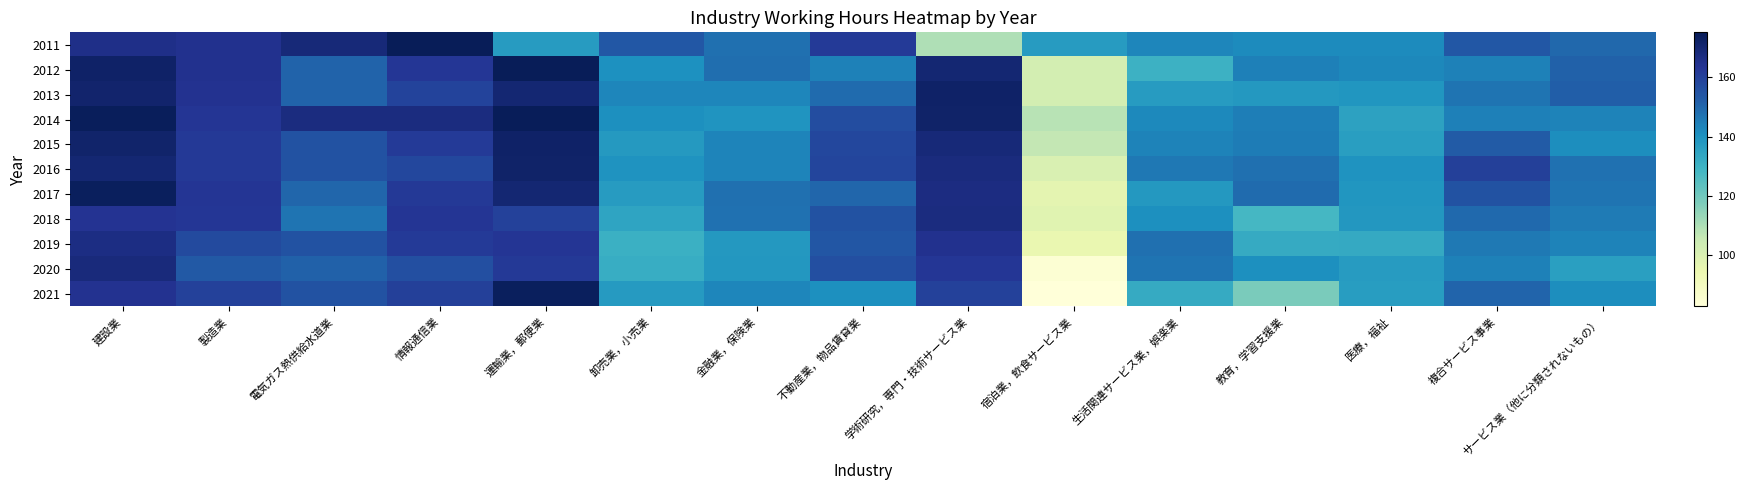

Reading right to left, transcribe all the data shown in this chart.

2011: サービス業（他に分類されないもの）=149.8	複合サービス事業=153.8	医療，福祉=141.7	教育，学習支援業=141.7	生活関連サービス業，娯楽業=142.7	宿泊業，飲食サービス業=136.9	学術研究，専門・技術サービス業=109.5	不動産業，物品賃貸業=161.8	金融業，保険業=148.1	卸売業，小売業=153.7	運輸業，郵便業=137.2	情報通信業=175.0	電気ガス熱供給水道業=169.0	製造業=164.4	建設業=165.5
2012: サービス業（他に分類されないもの）=151.1	複合サービス事業=143.9	医療，福祉=142.6	教育，学習支援業=144.3	生活関連サービス業，娯楽業=130.1	宿泊業，飲食サービス業=101.9	学術研究，専門・技術サービス業=169.9	不動産業，物品賃貸業=143.9	金融業，保険業=148.3	卸売業，小売業=140.3	運輸業，郵便業=175.2	情報通信業=162.8	電気ガス熱供給水道業=150.8	製造業=164.6	建設業=172.2
2013: サービス業（他に分類されないもの）=152.0	複合サービス事業=147.0	医療，福祉=139.0	教育，学習支援業=138.0	生活関連サービス業，娯楽業=137.0	宿泊業，飲食サービス業=102.0	学術研究，専門・技術サービス業=172.0	不動産業，物品賃貸業=149.0	金融業，保険業=143.0	卸売業，小売業=143.0	運輸業，郵便業=170.0	情報通信業=159.0	電気ガス熱供給水道業=150.8	製造業=164.0	建設業=171.0
2014: サービス業（他に分類されないもの）=143.5	複合サービス事業=144.3	医療，福祉=135.1	教育，学習支援業=144.7	生活関連サービス業，娯楽業=142.3	宿泊業，飲食サービス業=108.3	学術研究，専門・技術サービス業=171.6	不動産業，物品賃貸業=156.6	金融業，保険業=139.1	卸売業，小売業=140.6	運輸業，郵便業=174.8	情報通信業=167.4	電気ガス熱供給水道業=167.4	製造業=163.2	建設業=174.2
2015: サービス業（他に分類されないもの）=141.1	複合サービス事業=152.7	医療，福祉=136.3	教育，学習支援業=145.0	生活関連サービス業，娯楽業=143.7	宿泊業，飲食サービス業=106.3	学術研究，専門・技術サービス業=169.0	不動産業，物品賃貸業=158.1	金融業，保険業=143.4	卸売業，小売業=137.7	運輸業，郵便業=172.0	情報通信業=161.6	電気ガス熱供給水道業=155.3	製造業=161.9	建設業=171.5
2016: サービス業（他に分類されないもの）=147.4	複合サービス事業=160.3	医療，福祉=139.6	教育，学習支援業=147.8	生活関連サービス業，娯楽業=146.0	宿泊業，飲食サービス業=100.1	学術研究，専門・技術サービス業=167.7	不動産業，物品賃貸業=158.6	金融業，保険業=143.3	卸売業，小売業=139.6	運輸業，郵便業=171.7	情報通信業=157.9	電気ガス熱供給水道業=155.0	製造業=162.0	建設業=170.0
2017: サービス業（他に分類されないもの）=147.0	複合サービス事業=155.0	医療，福祉=139.0	教育，学習支援業=149.0	生活関連サービス業，娯楽業=138.0	宿泊業，飲食サービス業=97.0	学術研究，専門・技術サービス業=167.0	不動産業，物品賃貸業=150.0	金融業，保険業=148.0	卸売業，小売業=137.0	運輸業，郵便業=170.0	情報通信業=162.0	電気ガス熱供給水道業=150.0	製造業=163.0	建設業=174.0
2018: サービス業（他に分類されないもの）=145.3	複合サービス事業=149.5	医療，福祉=138.4	教育，学習支援業=128.2	生活関連サービス業，娯楽業=140.7	宿泊業，飲食サービス業=98.0	学術研究，専門・技術サービス業=167.5	不動産業，物品賃貸業=155.1	金融業，保険業=147.5	卸売業，小売業=134.6	運輸業，郵便業=160.0	情報通信業=163.1	電気ガス熱供給水道業=146.7	製造業=162.6	建設業=163.8
2019: サービス業（他に分類されないもの）=143.5	複合サービス事業=145.9	医療，福祉=132.8	教育，学習支援業=132.4	生活関連サービス業，娯楽業=148.0	宿泊業，飲食サービス業=95.3	学術研究，専門・技術サービス業=164.6	不動産業，物品賃貸業=153.9	金融業，保険業=138.3	卸売業，小売業=130.6	運輸業，郵便業=163.0	情報通信業=161.7	電気ガス熱供給水道業=155.1	製造業=157.4	建設業=166.6
2020: サービス業（他に分類されないもの）=136.1	複合サービス事業=144.0	医療，福祉=137.1	教育，学習支援業=140.7	生活関連サービス業，娯楽業=147.0	宿泊業，飲食サービス業=84.4	学術研究，専門・技術サービス業=162.8	不動産業，物品賃貸業=155.9	金融業，保険業=138.4	卸売業，小売業=131.6	運輸業，郵便業=161.9	情報通信業=155.8	電気ガス熱供給水道業=151.2	製造業=153.5	建設業=168.2
2021: サービス業（他に分類されないもの）=140.9	複合サービス事業=150.5	医療，福祉=136.6	教育，学習支援業=118.3	生活関連サービス業，娯楽業=132.5	宿泊業，飲食サービス業=82.7	学術研究，専門・技術サービス業=159.9	不動産業，物品賃貸業=140.6	金融業，保険業=142.9	卸売業，小売業=137.5	運輸業，郵便業=174.1	情報通信業=160.3	電気ガス熱供給水道業=155.0	製造業=159.9	建設業=164.1